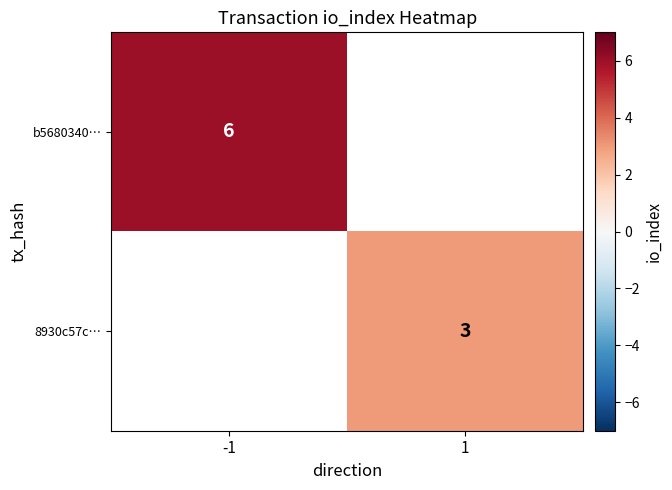

Is it true that b5680340… equals 6 at -1?

True